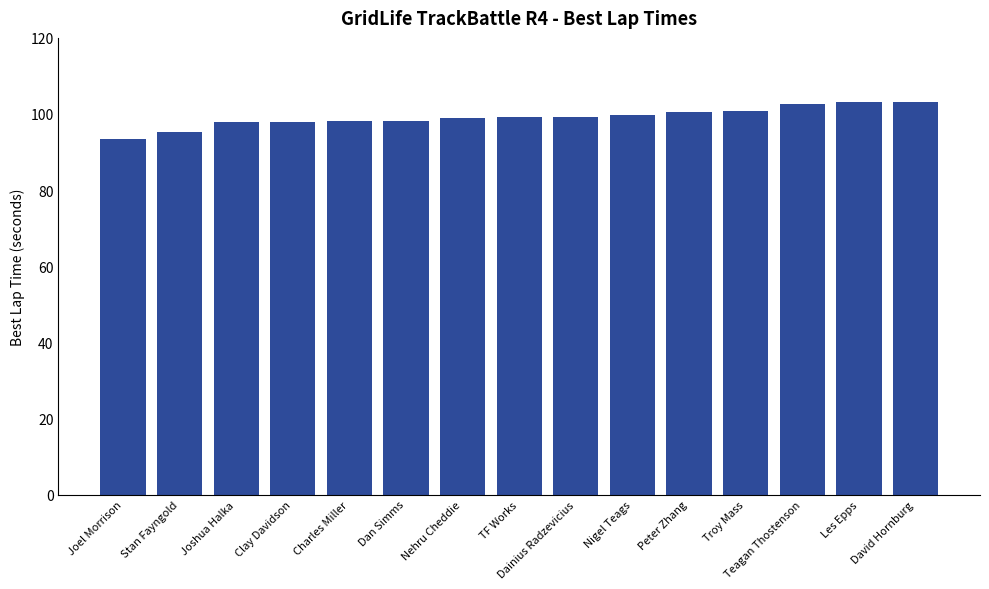

What is the change in value from Joshua Halka to Troy Mass?

+2.8